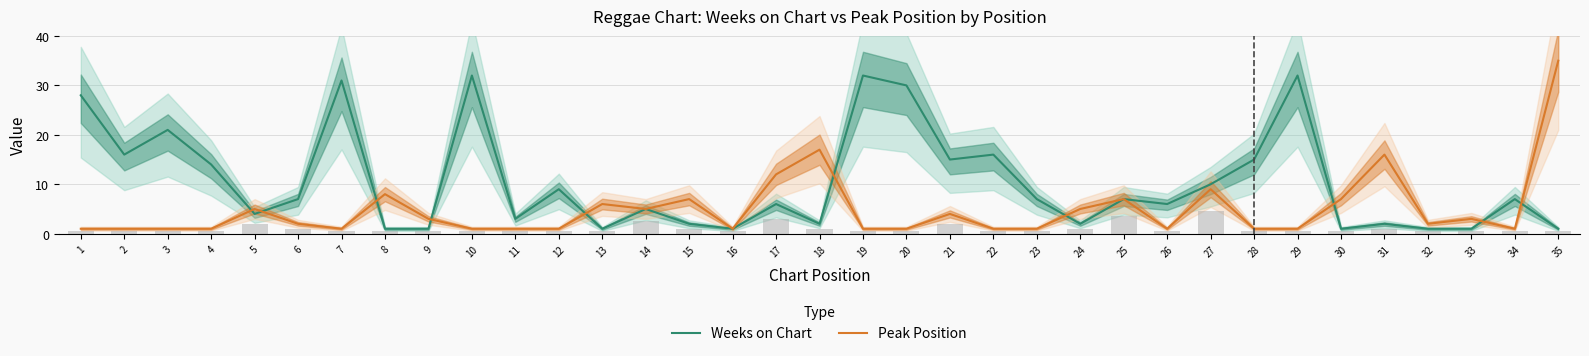

What is the average value of the Peak Position series?

5